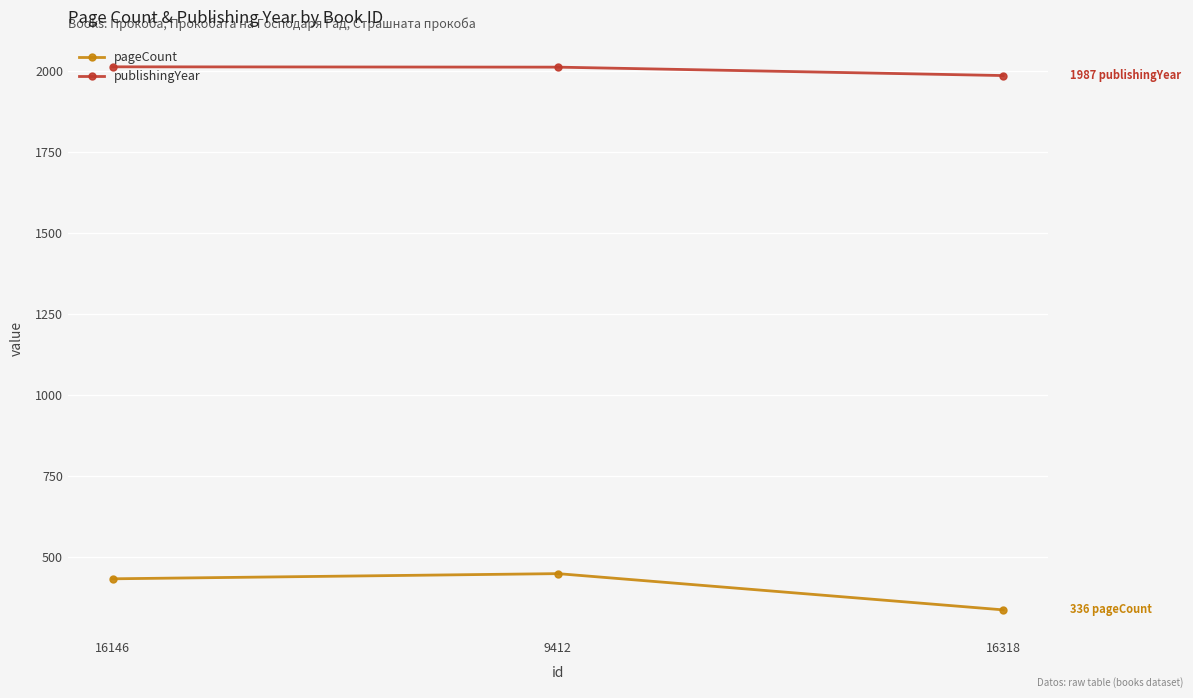

What is the average value of the pageCount series?

405